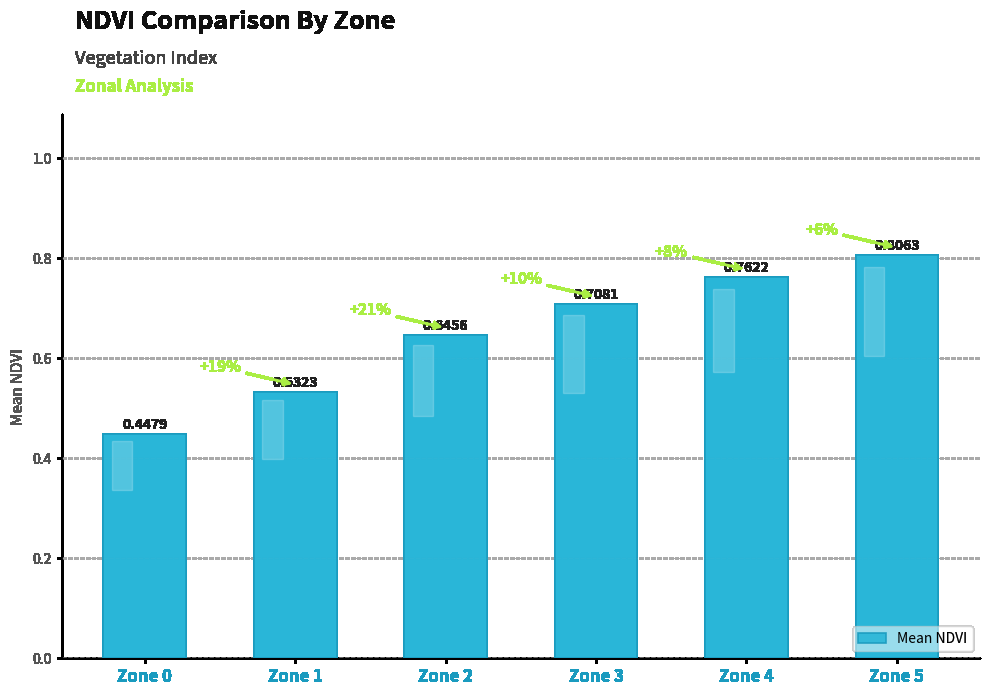

What is the sum of all values?

3.9